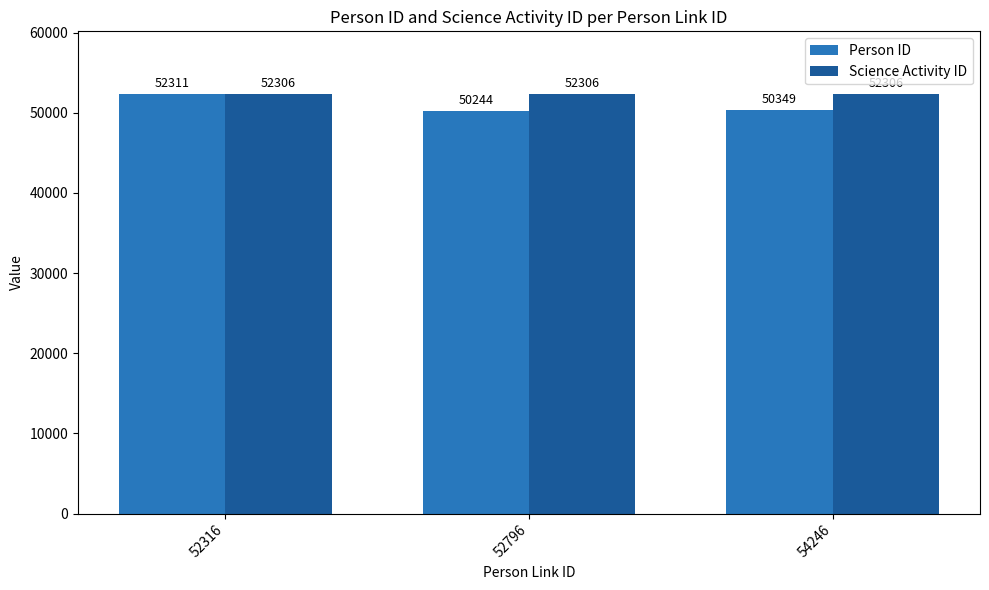

What is the sum of all Science Activity ID values?

156918